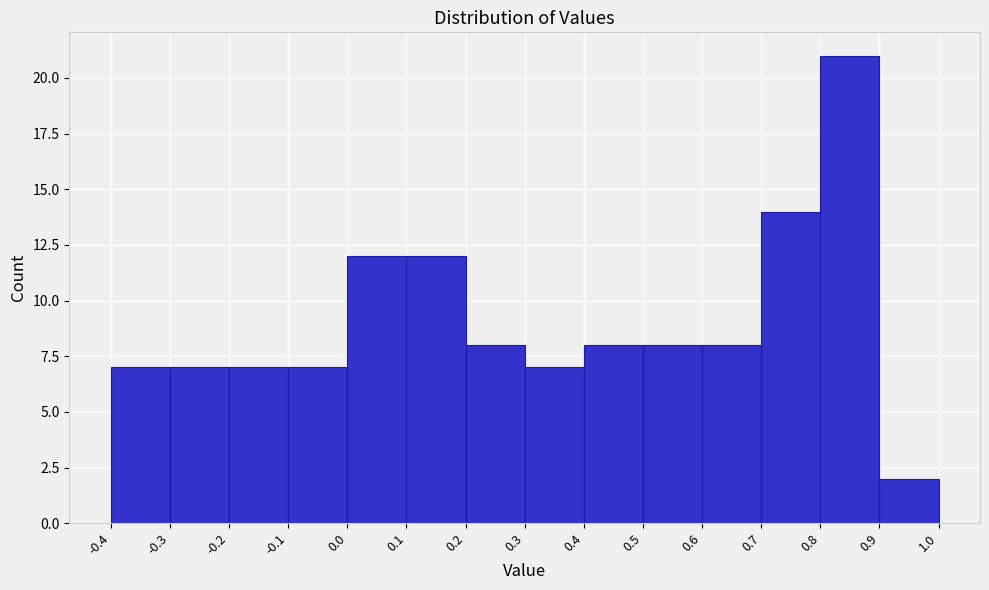

Reading left to right, list every bar in this chart as the range it spans on the x-axis followed by its height. The values are not printed on the chart, so give them approximately, as read against the axis.

-0.4 to -0.3: 7
-0.3 to -0.2: 7
-0.2 to -0.1: 7
-0.1 to 0.0: 7
0.0 to 0.1: 12
0.1 to 0.2: 12
0.2 to 0.3: 8
0.3 to 0.4: 7
0.4 to 0.5: 8
0.5 to 0.6: 8
0.6 to 0.7: 8
0.7 to 0.8: 14
0.8 to 0.9: 21
0.9 to 1.0: 2